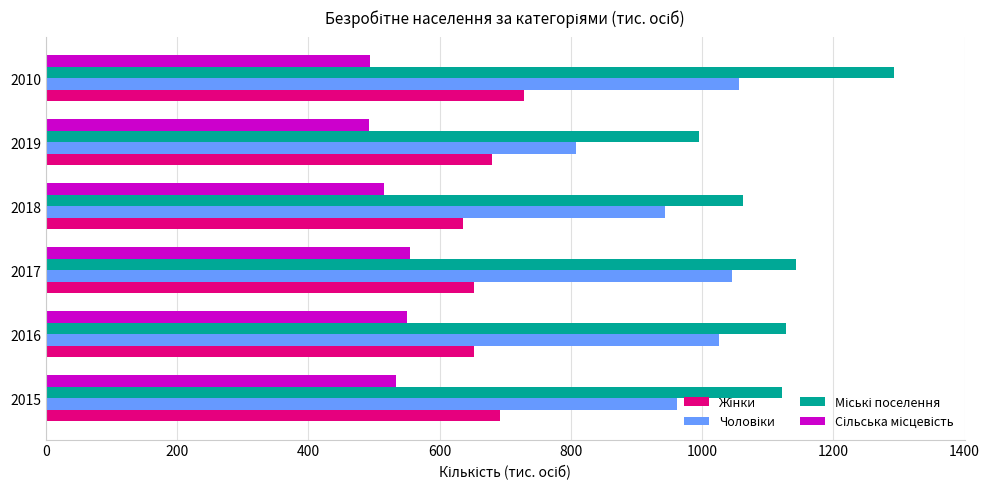

Which category has the highest value across all series?

2010